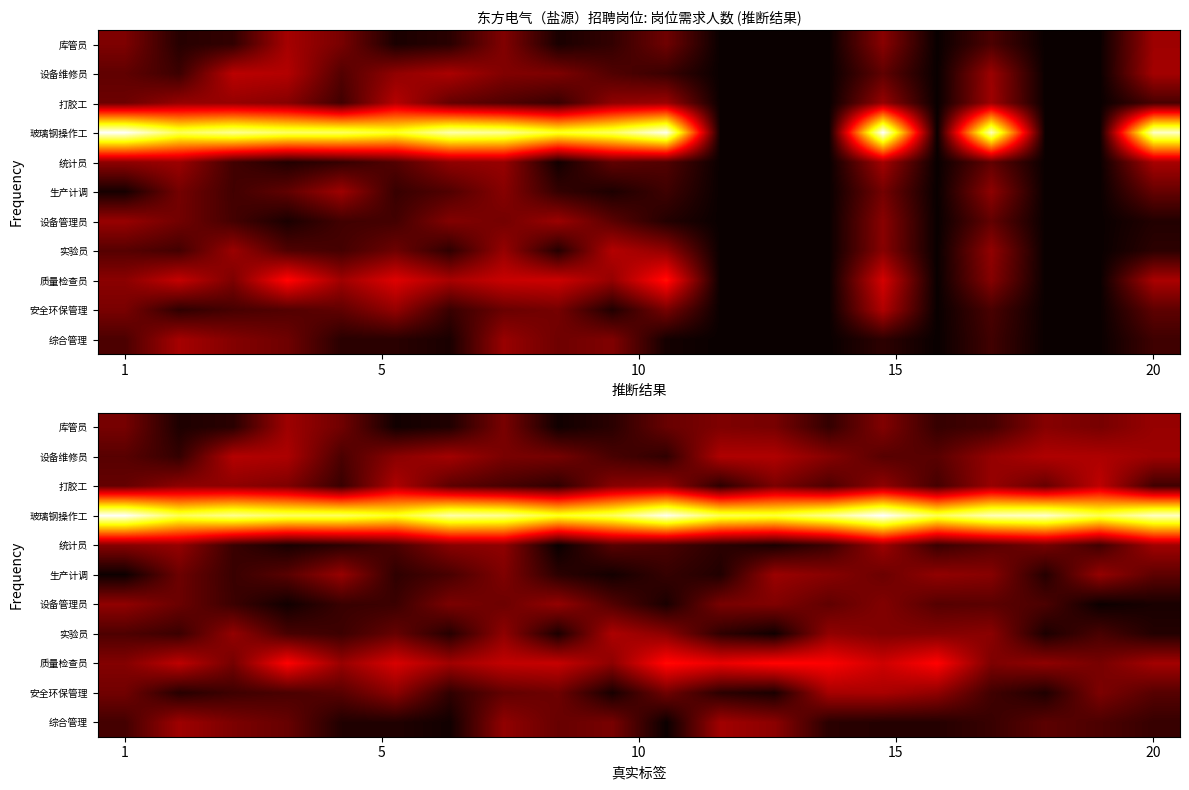

What is the total value across all series at 18?

193.9